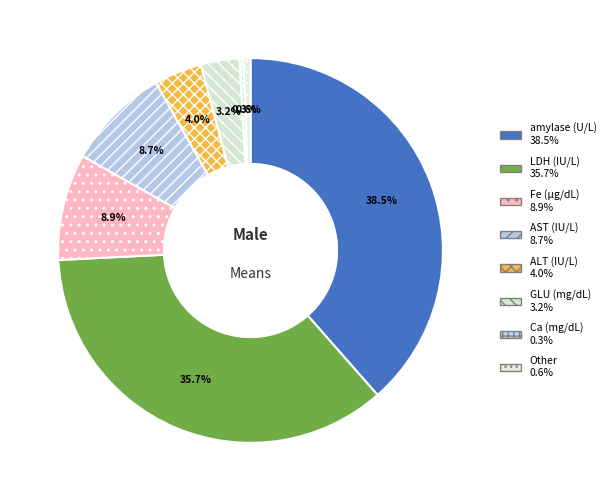

How many segments does this pie chart have?

8